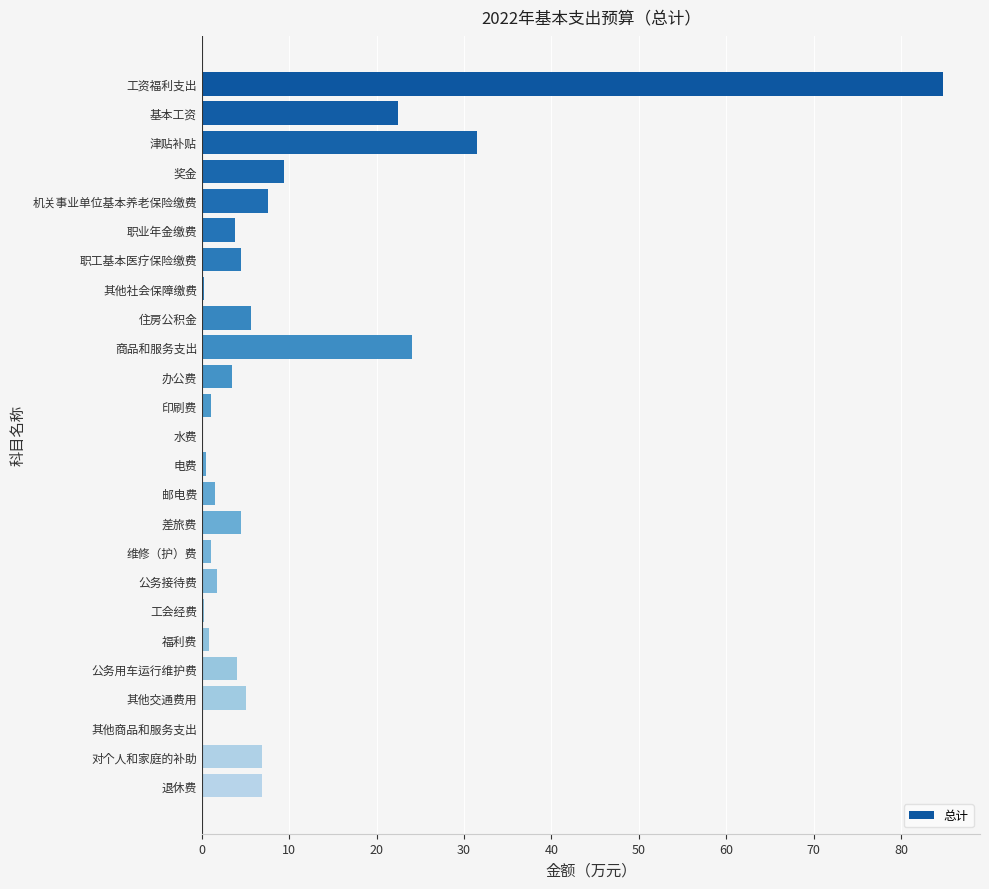

What value does the data have at 其他交通费用?

5.0